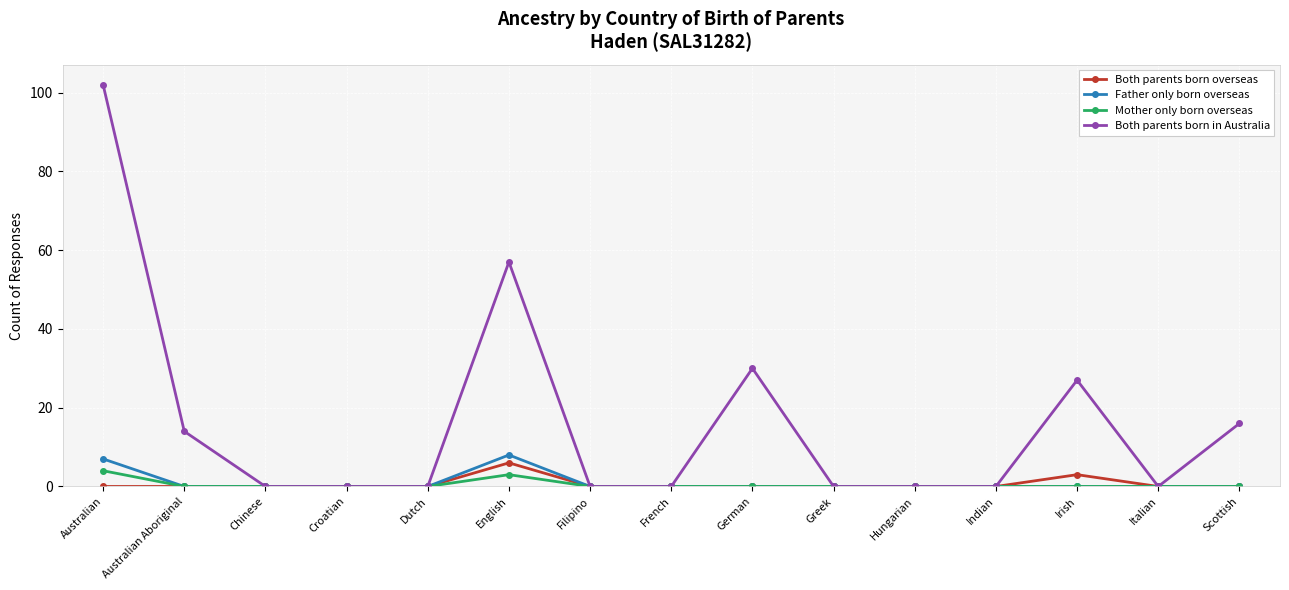

Is this an area chart (filled region under the line)?

No